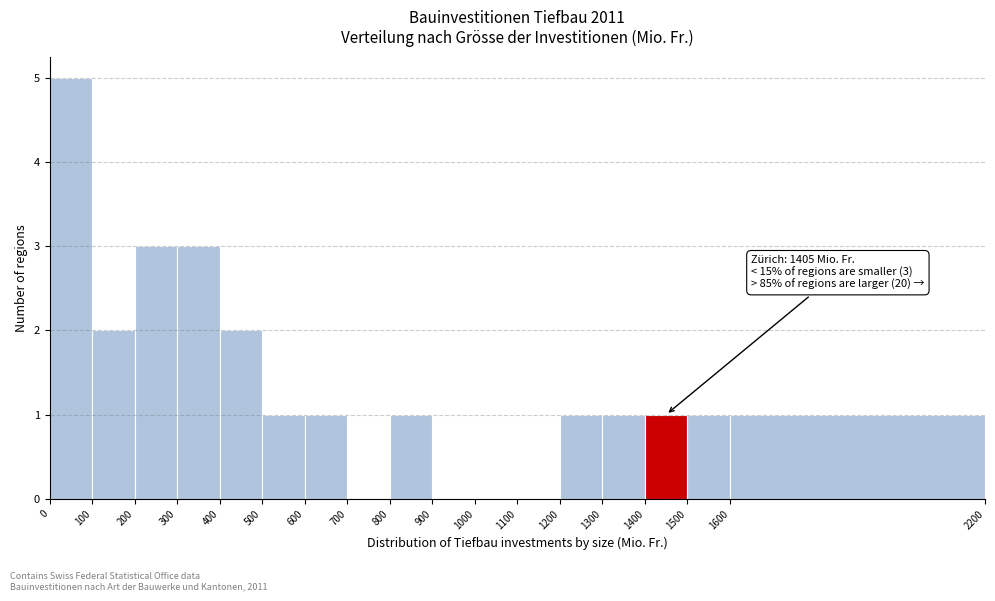

Which range on the x-axis has the tallest bar?

0 to 100